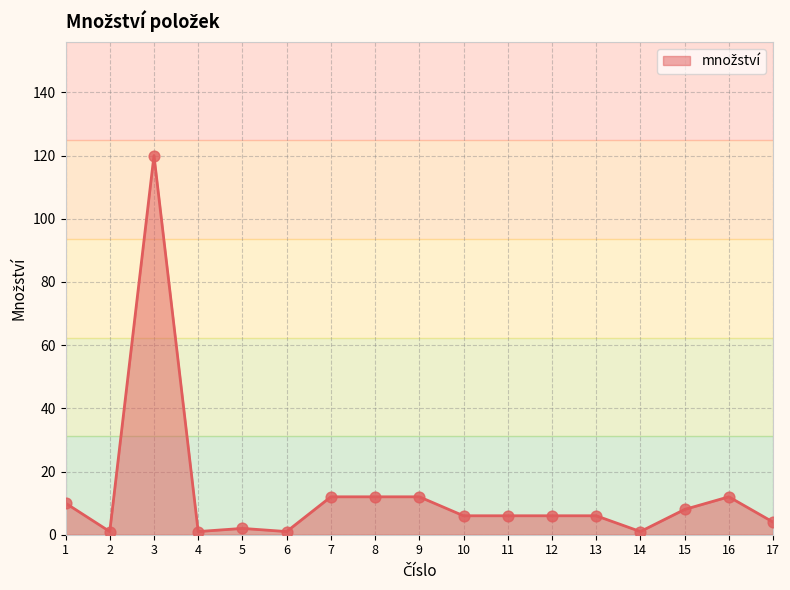

What is the change in value from 7 to 11?

-6